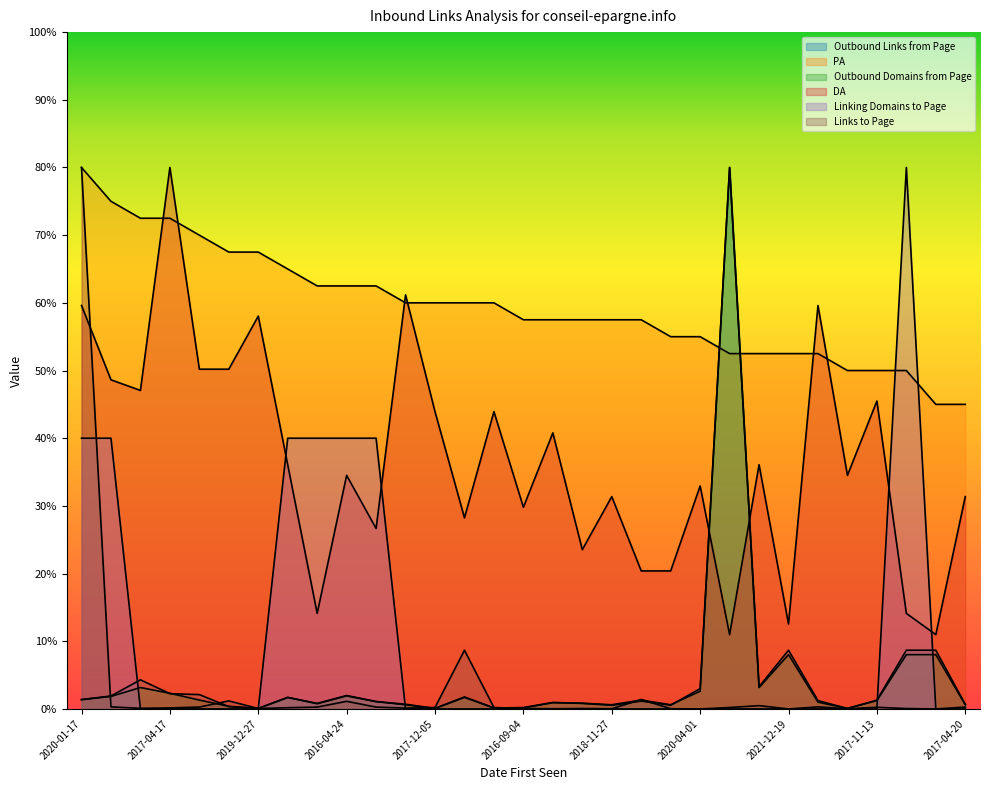

Which label corresponds to the largest value in the chart?

2023-08-12